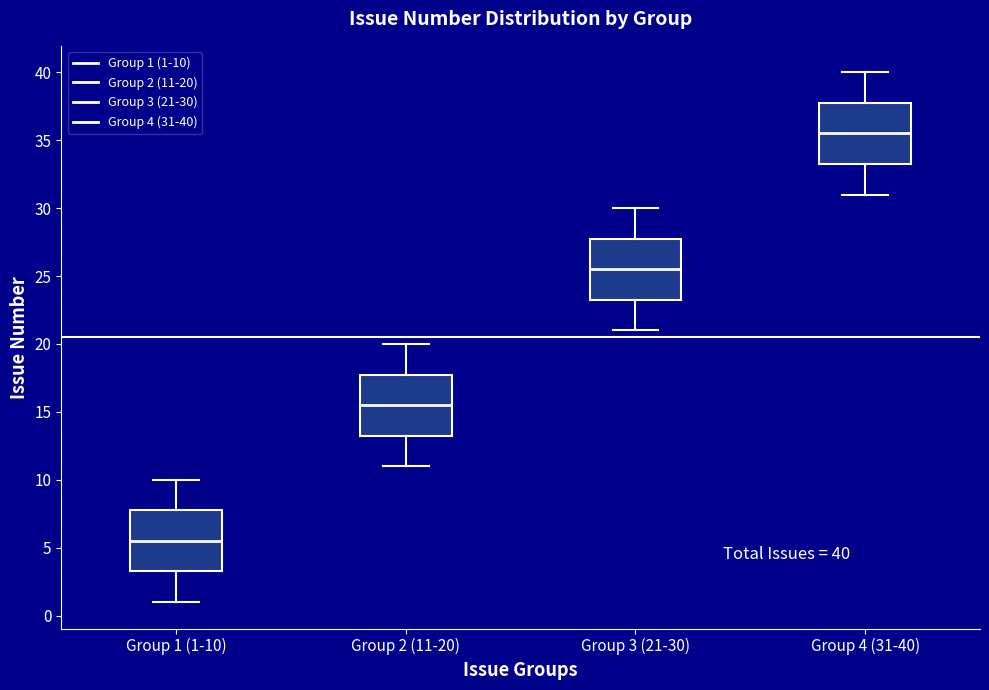

Which box has the lowest median line?

Group 1 (1-10)